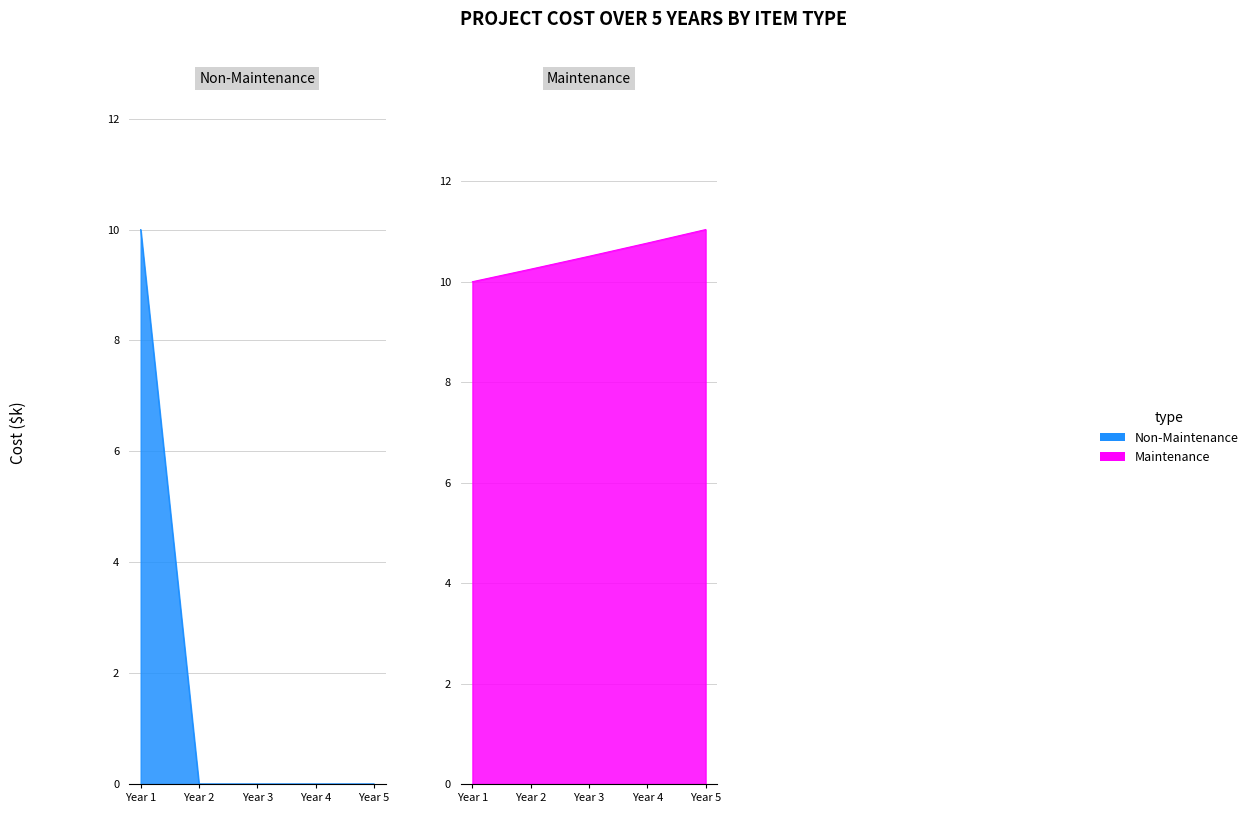

What are all the series names shown in the legend?

Non-Maintenance, Maintenance